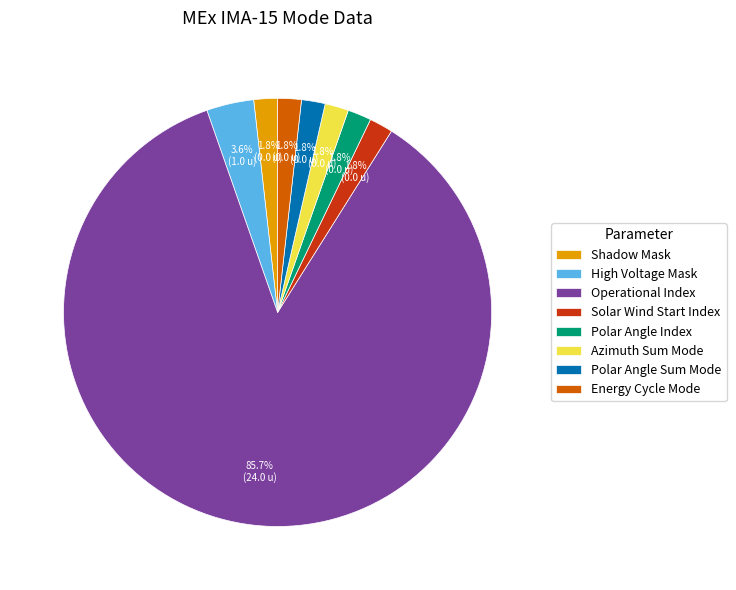

Count the number of slices in the pie.

8